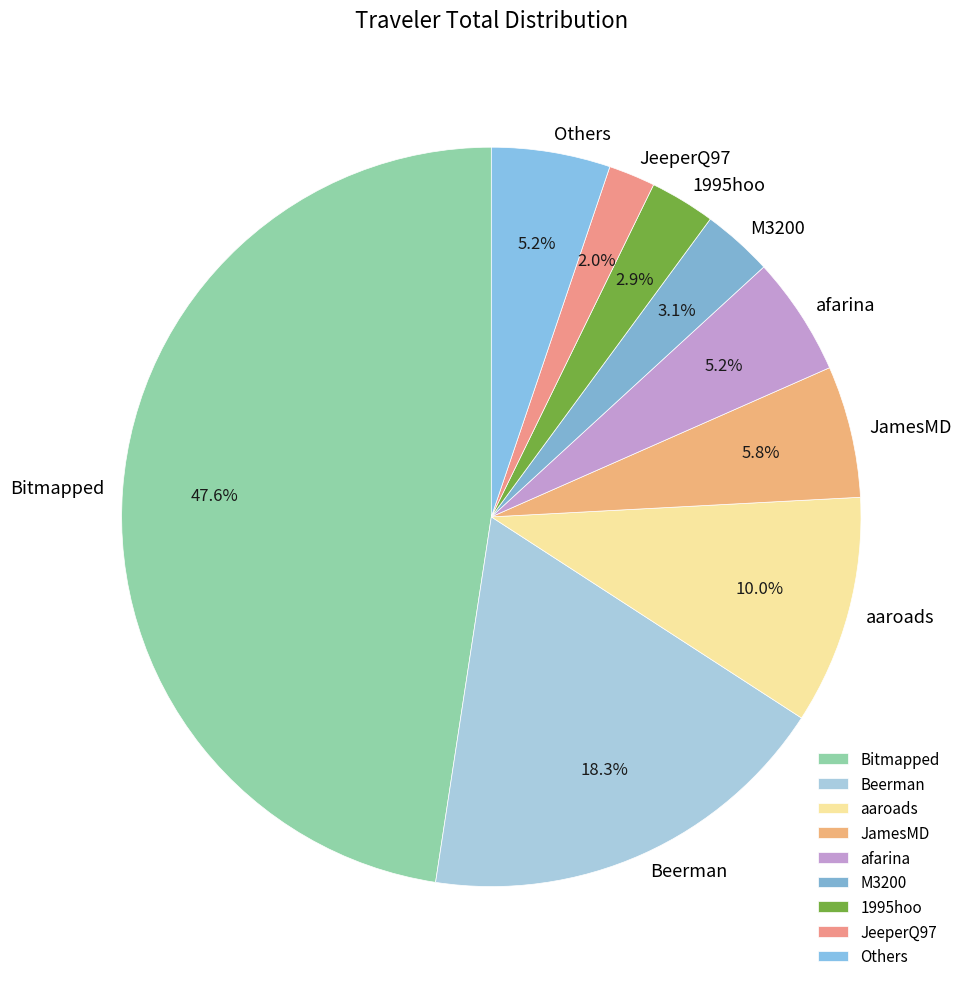

Which category has the biggest portion of the pie?

Bitmapped